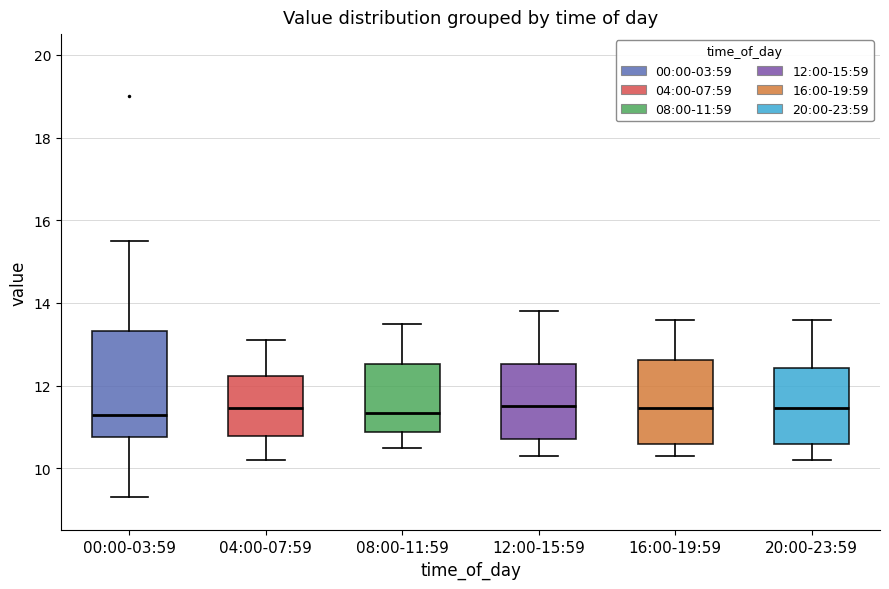

Reading left to right, transcribe this box plot: for each box, give where its median line is, the range the box spans, and where its two whiskers end, as read against the y-axis. The values are not printed on the chart, so give them approximately, as read against the axis.

00:00-03:59: median 11.4, box 10.8 to 13.4, whiskers 9.4 to 15.6
04:00-07:59: median 11.4, box 10.8 to 12.2, whiskers 10.2 to 13.2
08:00-11:59: median 11.4, box 10.8 to 12.6, whiskers 10.6 to 13.6
12:00-15:59: median 11.6, box 10.8 to 12.6, whiskers 10.4 to 13.8
16:00-19:59: median 11.4, box 10.6 to 12.6, whiskers 10.4 to 13.6
20:00-23:59: median 11.4, box 10.6 to 12.4, whiskers 10.2 to 13.6